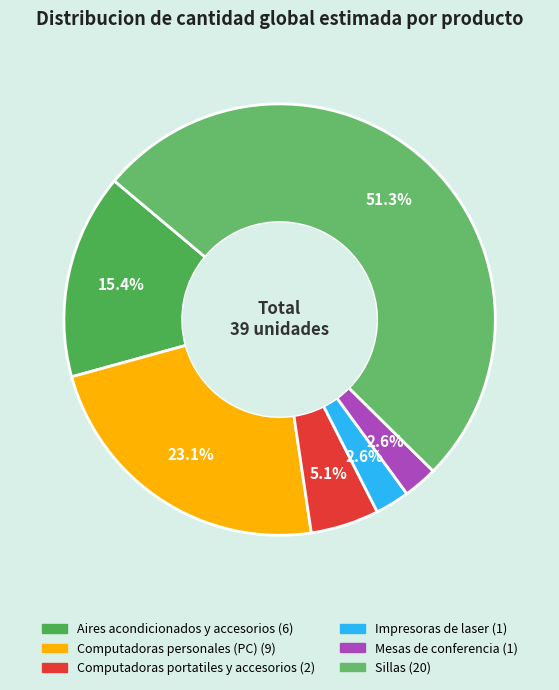

How many slices are in this pie chart?

6